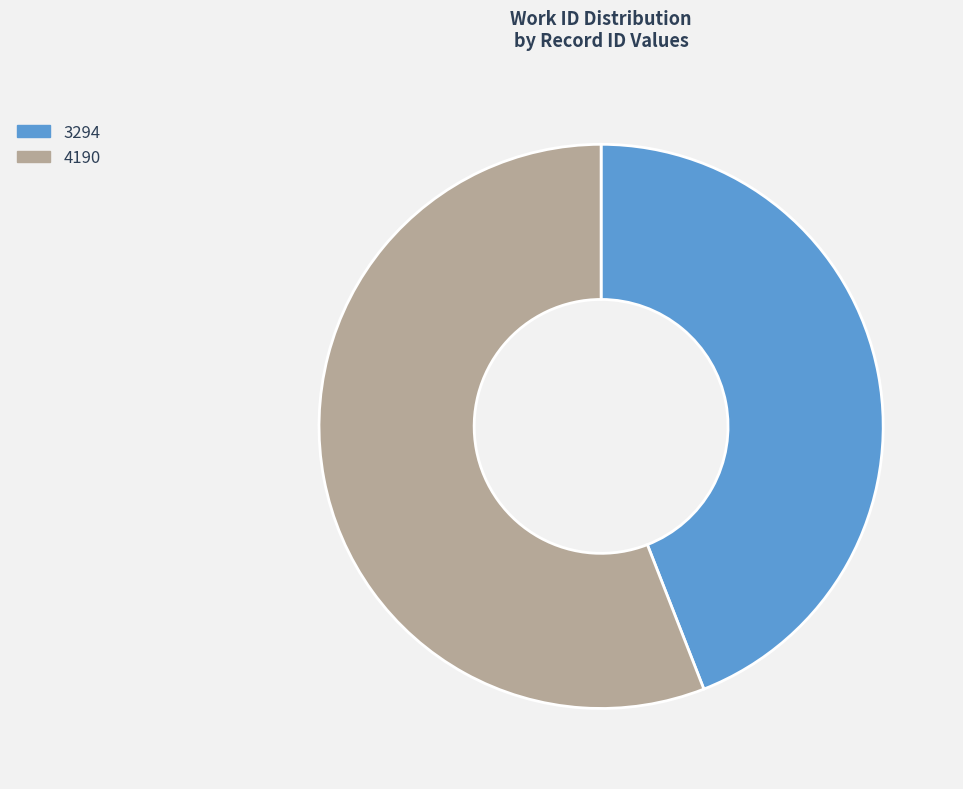

Count the number of slices in the pie.

2